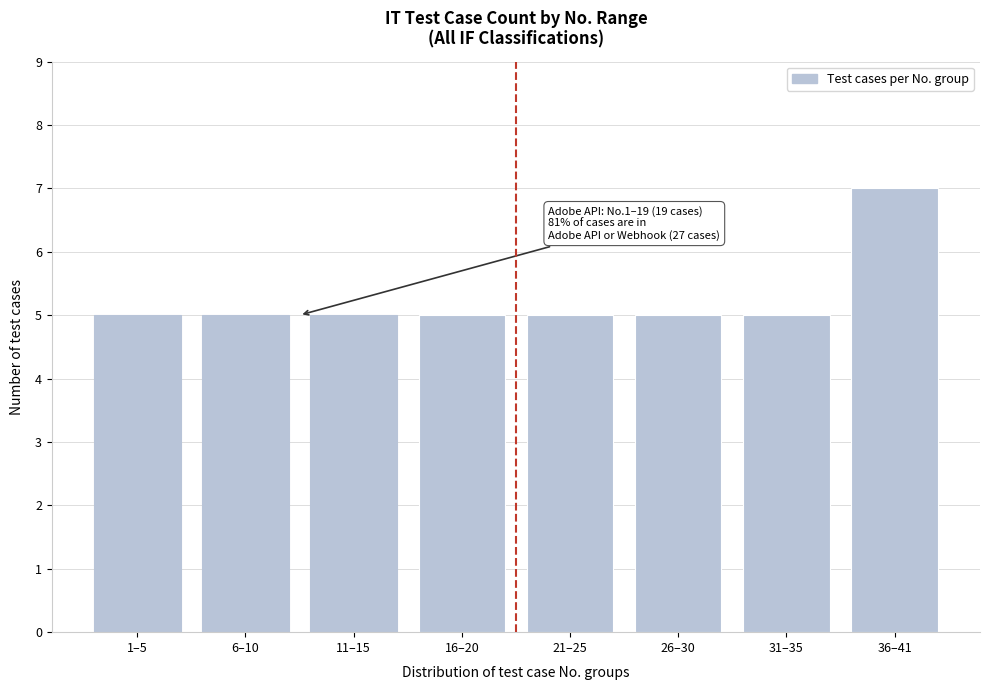

Reading left to right, extract all data points from this chart.

1–5=5	6–10=5	11–15=5	16–20=5	21–25=5	26–30=5	31–35=5	36–41=7